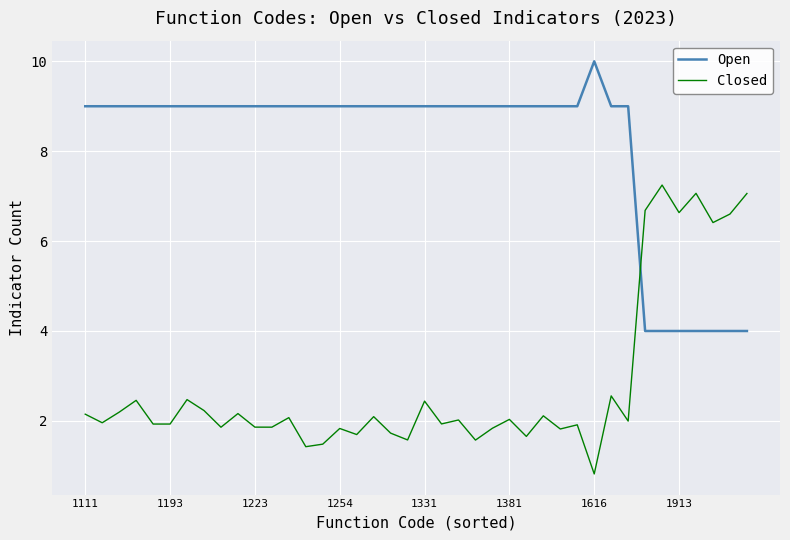

How many intersections are there between Closed and Open?

1